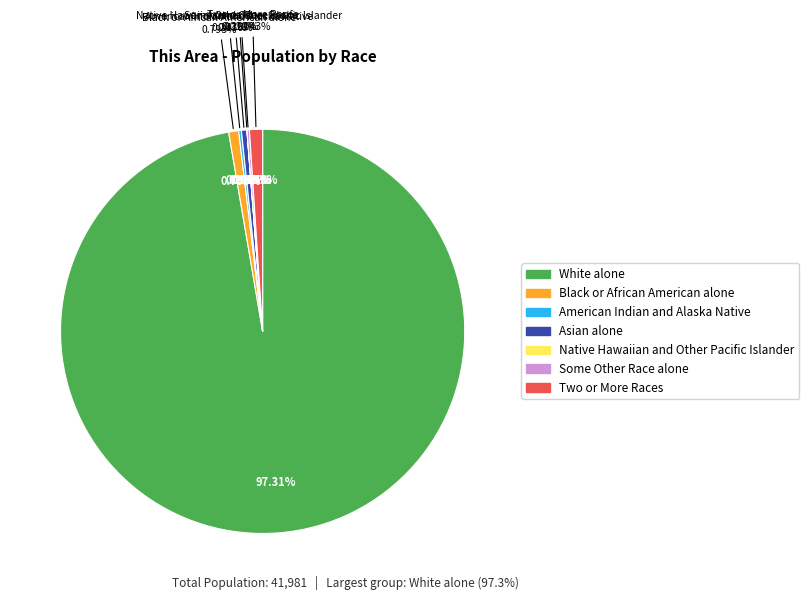

Is it true that Two or More Races is 1% of the pie?

True